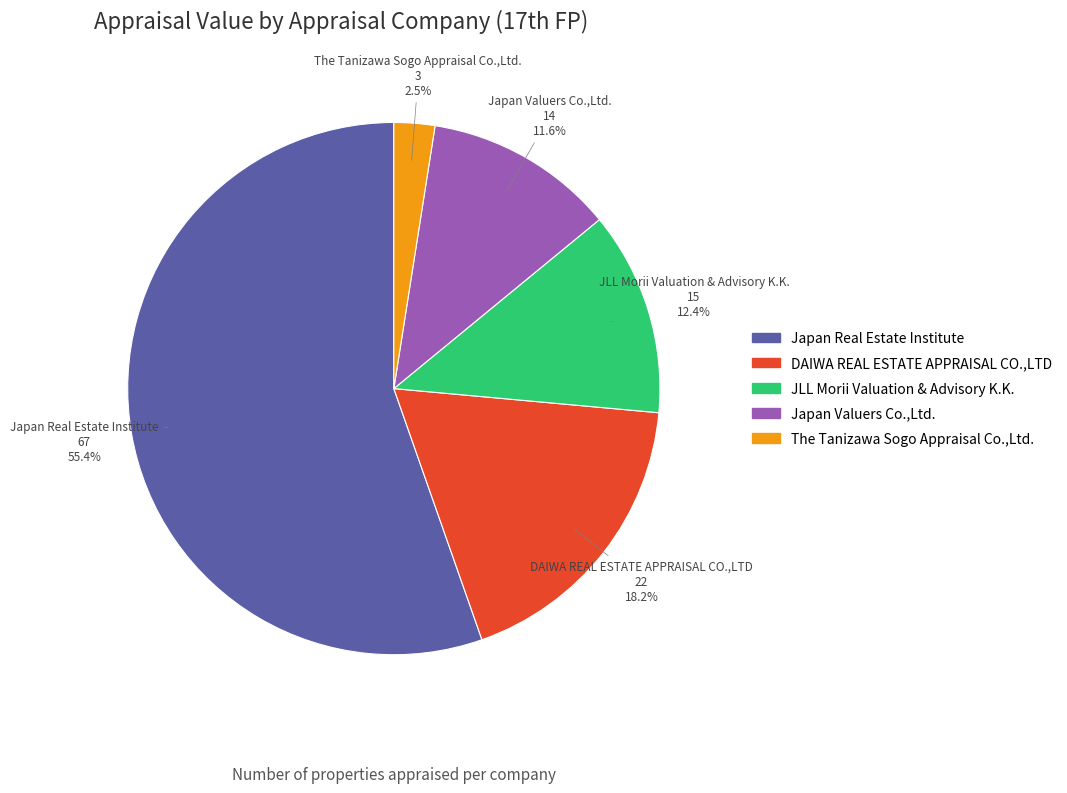

Is Japan Real Estate Institute the majority of the pie?

Yes